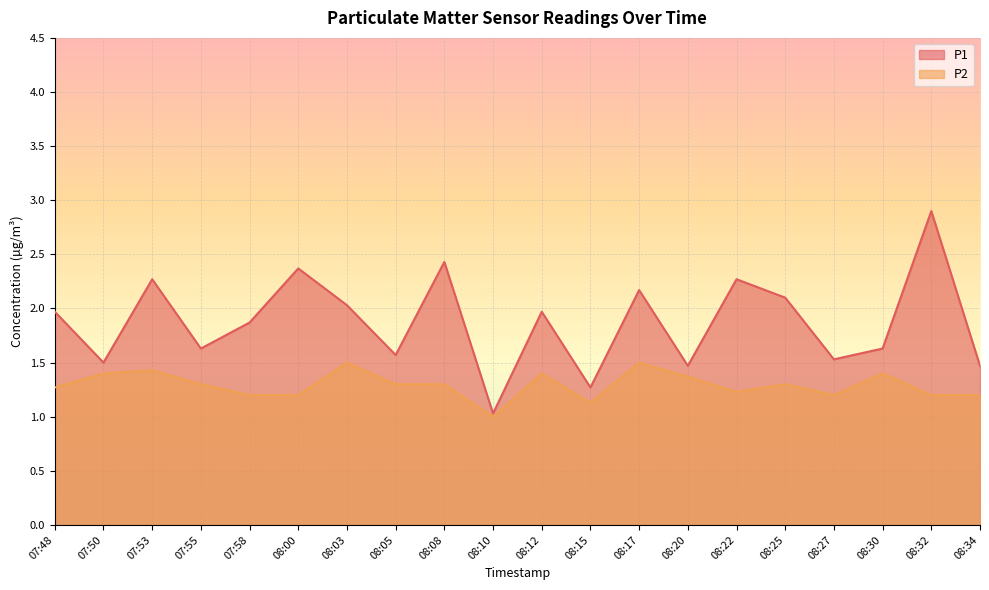

Where is P2 nearest to the value 1?

08:10